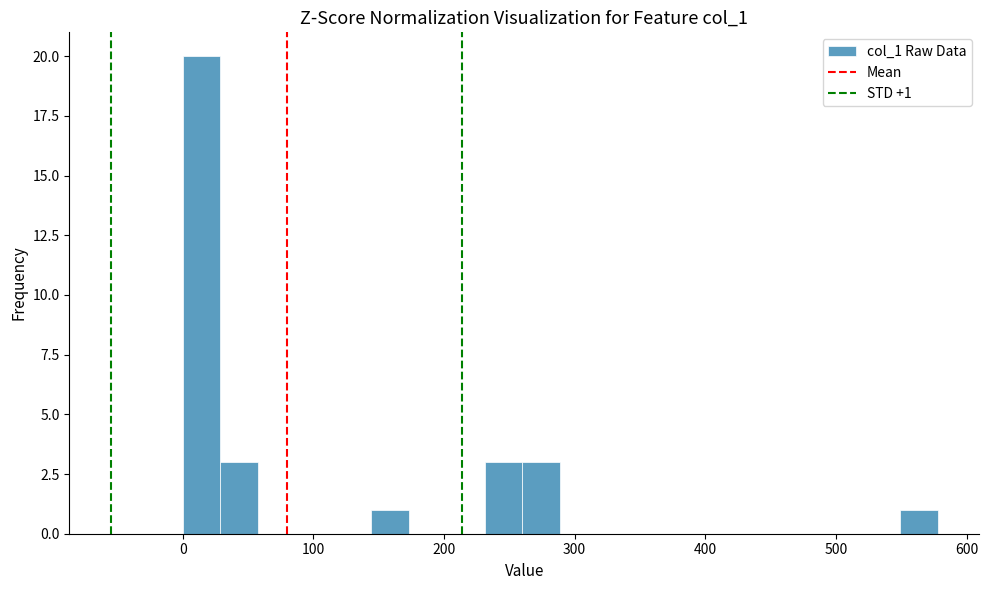

Read against the x-axis, roughly where is the centre of the tallest bar?

10